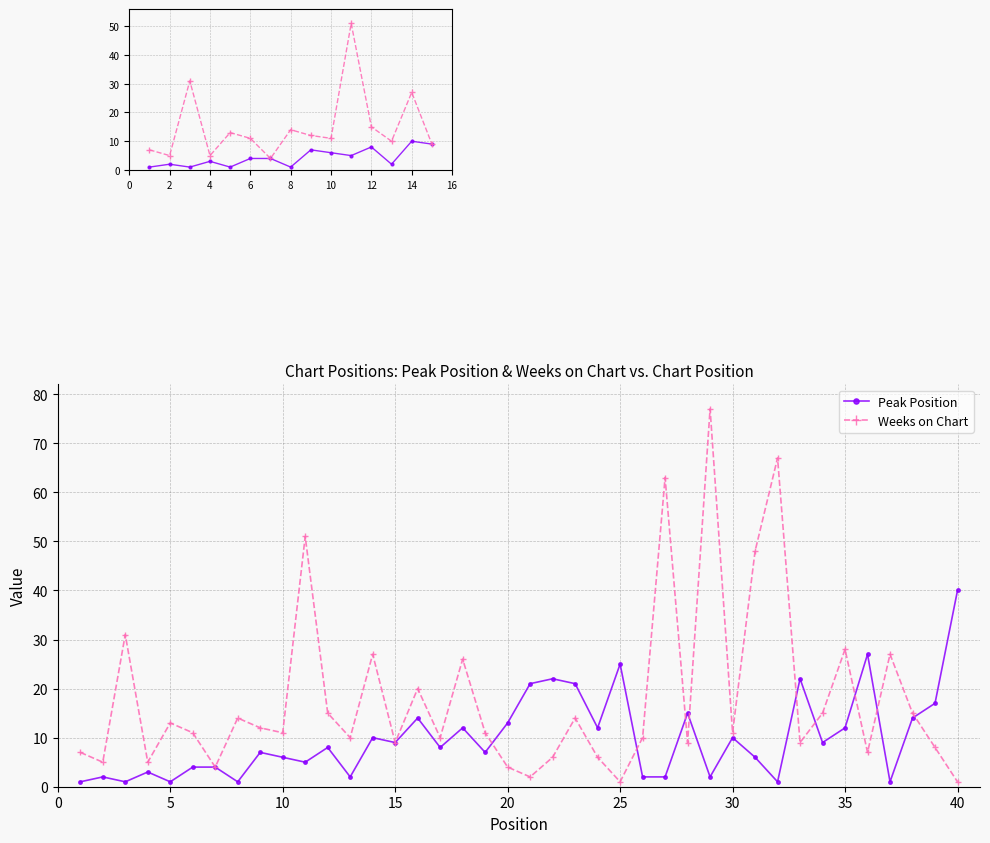

How many lines are shown in the chart?

2